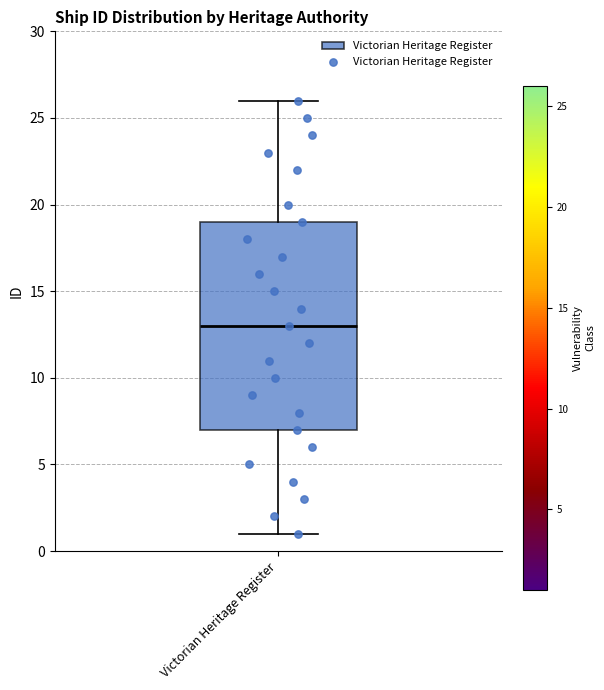

Read this box plot against the y-axis: the position of the median line, the range covered by the box, and the ends of both whiskers. The values are not printed on the chart, so give them approximately, as read against the axis.

median 13, box 7 to 19, whiskers 1 to 26